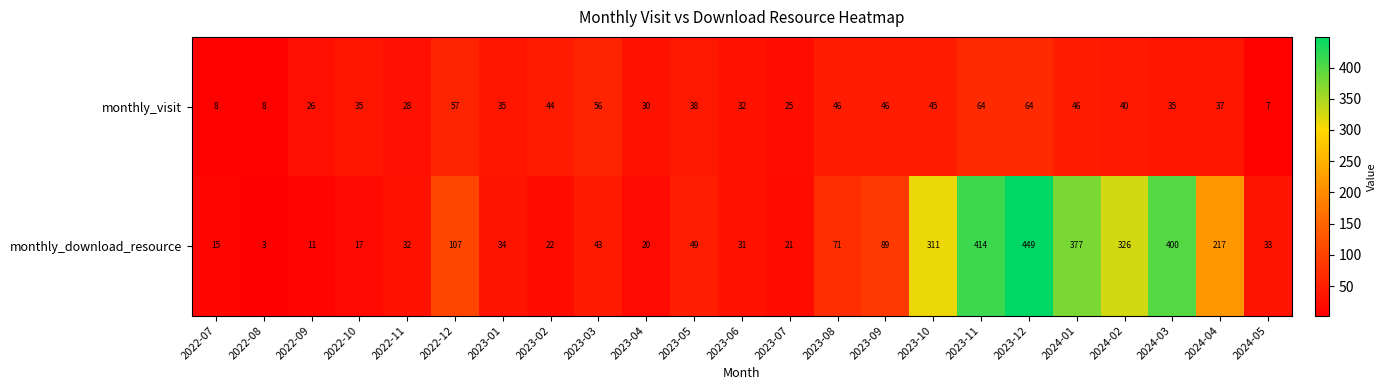

What value does the monthly_visit series have at 2023-01?

35